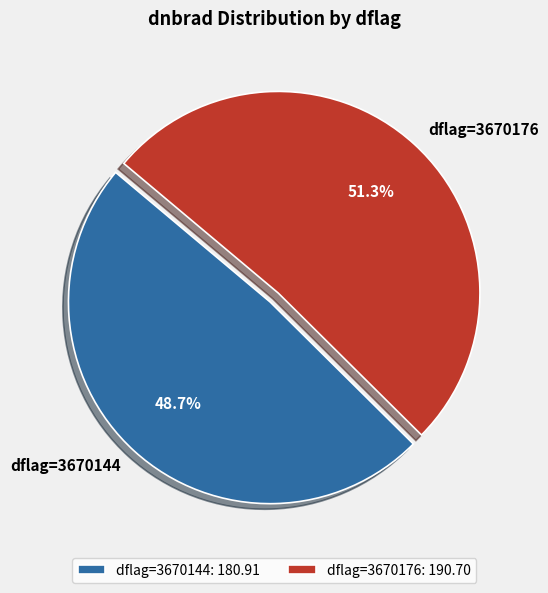

How many segments does this pie chart have?

2